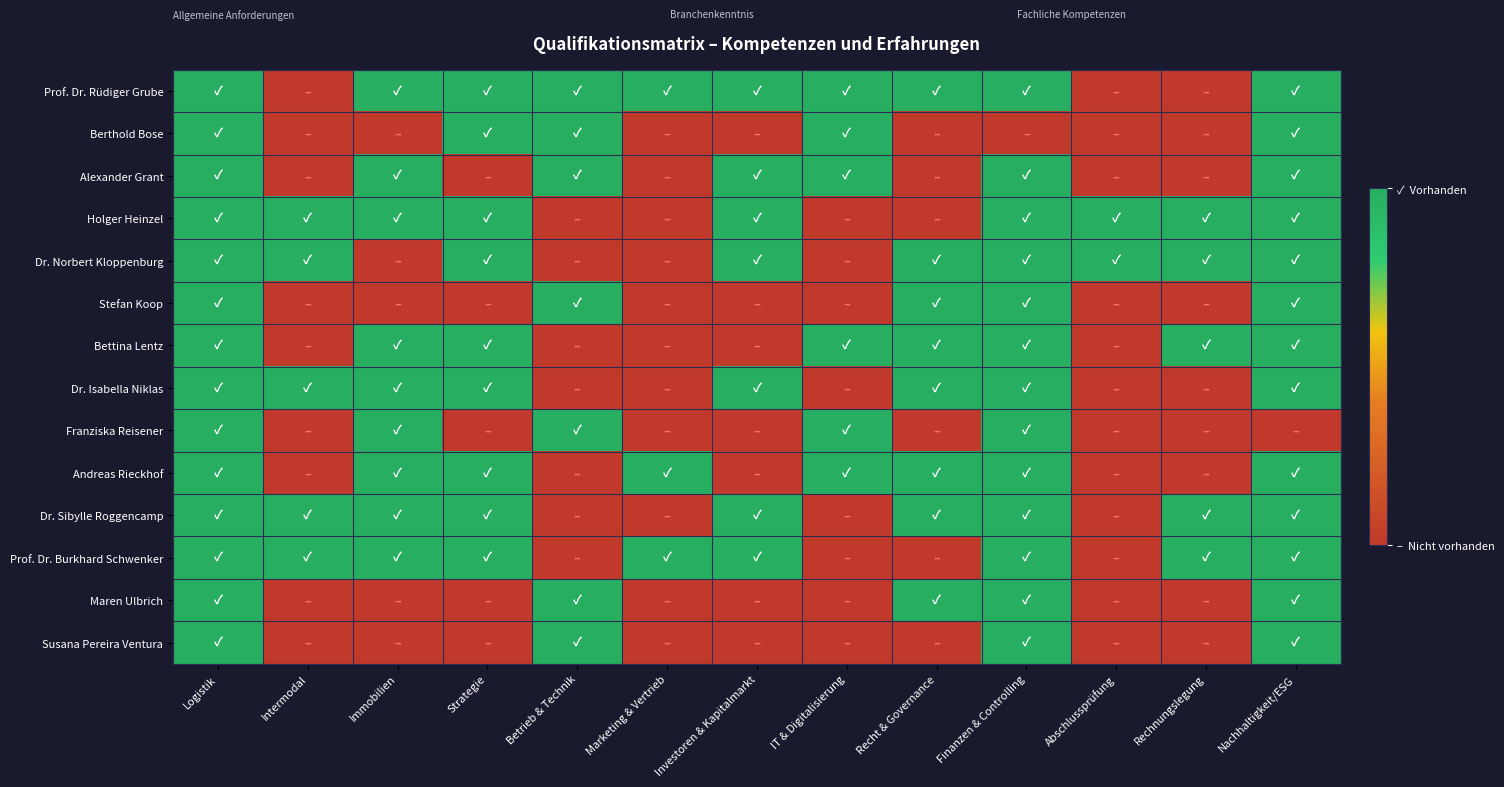

Reading left to right, what are all the values shown in this chart?

Prof. Dr. Rüdiger Grube: Logistik=1	Intermodal=0	Immobilien=1	Strategie=1	Betrieb & Technik=1	Marketing & Vertrieb=1	Investoren & Kapitalmarkt=1	IT & Digitalisierung=1	Recht & Governance=1	Finanzen & Controlling=1	Abschlussprüfung=0	Rechnungslegung=0	Nachhaltigkeit/ESG=1
Berthold Bose: Logistik=1	Intermodal=0	Immobilien=0	Strategie=1	Betrieb & Technik=1	Marketing & Vertrieb=0	Investoren & Kapitalmarkt=0	IT & Digitalisierung=1	Recht & Governance=0	Finanzen & Controlling=0	Abschlussprüfung=0	Rechnungslegung=0	Nachhaltigkeit/ESG=1
Alexander Grant: Logistik=1	Intermodal=0	Immobilien=1	Strategie=0	Betrieb & Technik=1	Marketing & Vertrieb=0	Investoren & Kapitalmarkt=1	IT & Digitalisierung=1	Recht & Governance=0	Finanzen & Controlling=1	Abschlussprüfung=0	Rechnungslegung=0	Nachhaltigkeit/ESG=1
Holger Heinzel: Logistik=1	Intermodal=1	Immobilien=1	Strategie=1	Betrieb & Technik=0	Marketing & Vertrieb=0	Investoren & Kapitalmarkt=1	IT & Digitalisierung=0	Recht & Governance=0	Finanzen & Controlling=1	Abschlussprüfung=1	Rechnungslegung=1	Nachhaltigkeit/ESG=1
Dr. Norbert Kloppenburg: Logistik=1	Intermodal=1	Immobilien=0	Strategie=1	Betrieb & Technik=0	Marketing & Vertrieb=0	Investoren & Kapitalmarkt=1	IT & Digitalisierung=0	Recht & Governance=1	Finanzen & Controlling=1	Abschlussprüfung=1	Rechnungslegung=1	Nachhaltigkeit/ESG=1
Stefan Koop: Logistik=1	Intermodal=0	Immobilien=0	Strategie=0	Betrieb & Technik=1	Marketing & Vertrieb=0	Investoren & Kapitalmarkt=0	IT & Digitalisierung=0	Recht & Governance=1	Finanzen & Controlling=1	Abschlussprüfung=0	Rechnungslegung=0	Nachhaltigkeit/ESG=1
Bettina Lentz: Logistik=1	Intermodal=0	Immobilien=1	Strategie=1	Betrieb & Technik=0	Marketing & Vertrieb=0	Investoren & Kapitalmarkt=0	IT & Digitalisierung=1	Recht & Governance=1	Finanzen & Controlling=1	Abschlussprüfung=0	Rechnungslegung=1	Nachhaltigkeit/ESG=1
Dr. Isabella Niklas: Logistik=1	Intermodal=1	Immobilien=1	Strategie=1	Betrieb & Technik=0	Marketing & Vertrieb=0	Investoren & Kapitalmarkt=1	IT & Digitalisierung=0	Recht & Governance=1	Finanzen & Controlling=1	Abschlussprüfung=0	Rechnungslegung=0	Nachhaltigkeit/ESG=1
Franziska Reisener: Logistik=1	Intermodal=0	Immobilien=1	Strategie=0	Betrieb & Technik=1	Marketing & Vertrieb=0	Investoren & Kapitalmarkt=0	IT & Digitalisierung=1	Recht & Governance=0	Finanzen & Controlling=1	Abschlussprüfung=0	Rechnungslegung=0	Nachhaltigkeit/ESG=0
Andreas Rieckhof: Logistik=1	Intermodal=0	Immobilien=1	Strategie=1	Betrieb & Technik=0	Marketing & Vertrieb=1	Investoren & Kapitalmarkt=0	IT & Digitalisierung=1	Recht & Governance=1	Finanzen & Controlling=1	Abschlussprüfung=0	Rechnungslegung=0	Nachhaltigkeit/ESG=1
Dr. Sibylle Roggencamp: Logistik=1	Intermodal=1	Immobilien=1	Strategie=1	Betrieb & Technik=0	Marketing & Vertrieb=0	Investoren & Kapitalmarkt=1	IT & Digitalisierung=0	Recht & Governance=1	Finanzen & Controlling=1	Abschlussprüfung=0	Rechnungslegung=1	Nachhaltigkeit/ESG=1
Prof. Dr. Burkhard Schwenker: Logistik=1	Intermodal=1	Immobilien=1	Strategie=1	Betrieb & Technik=0	Marketing & Vertrieb=1	Investoren & Kapitalmarkt=1	IT & Digitalisierung=0	Recht & Governance=0	Finanzen & Controlling=1	Abschlussprüfung=0	Rechnungslegung=1	Nachhaltigkeit/ESG=1
Maren Ulbrich: Logistik=1	Intermodal=0	Immobilien=0	Strategie=0	Betrieb & Technik=1	Marketing & Vertrieb=0	Investoren & Kapitalmarkt=0	IT & Digitalisierung=0	Recht & Governance=1	Finanzen & Controlling=1	Abschlussprüfung=0	Rechnungslegung=0	Nachhaltigkeit/ESG=1
Susana Pereira Ventura: Logistik=1	Intermodal=0	Immobilien=0	Strategie=0	Betrieb & Technik=1	Marketing & Vertrieb=0	Investoren & Kapitalmarkt=0	IT & Digitalisierung=0	Recht & Governance=0	Finanzen & Controlling=1	Abschlussprüfung=0	Rechnungslegung=0	Nachhaltigkeit/ESG=1